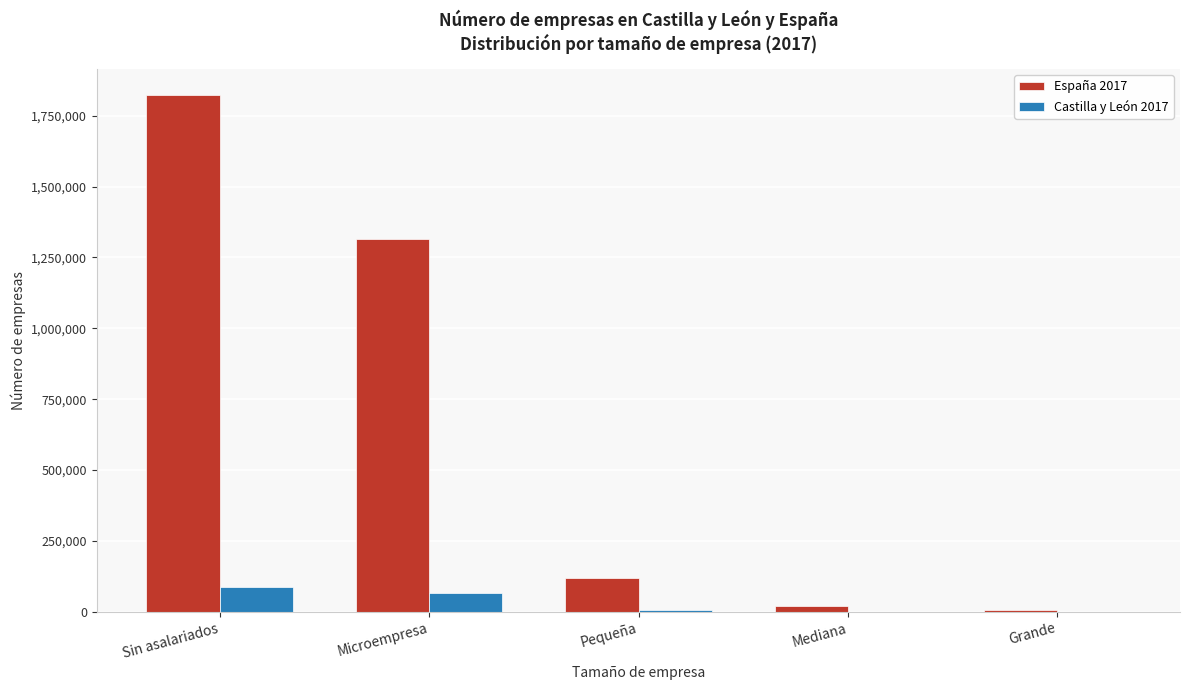

At which category is the sum across all series the highest?

Sin asalariados